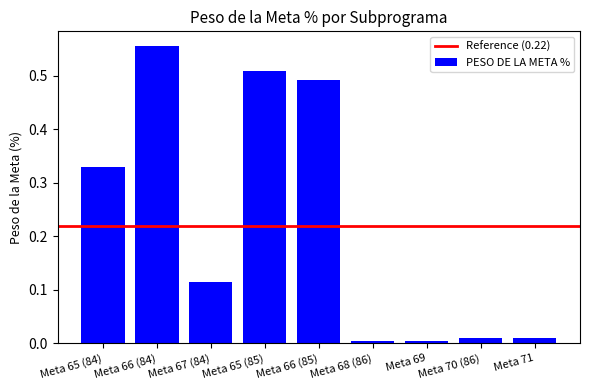

What is the sum of all values?

2.0